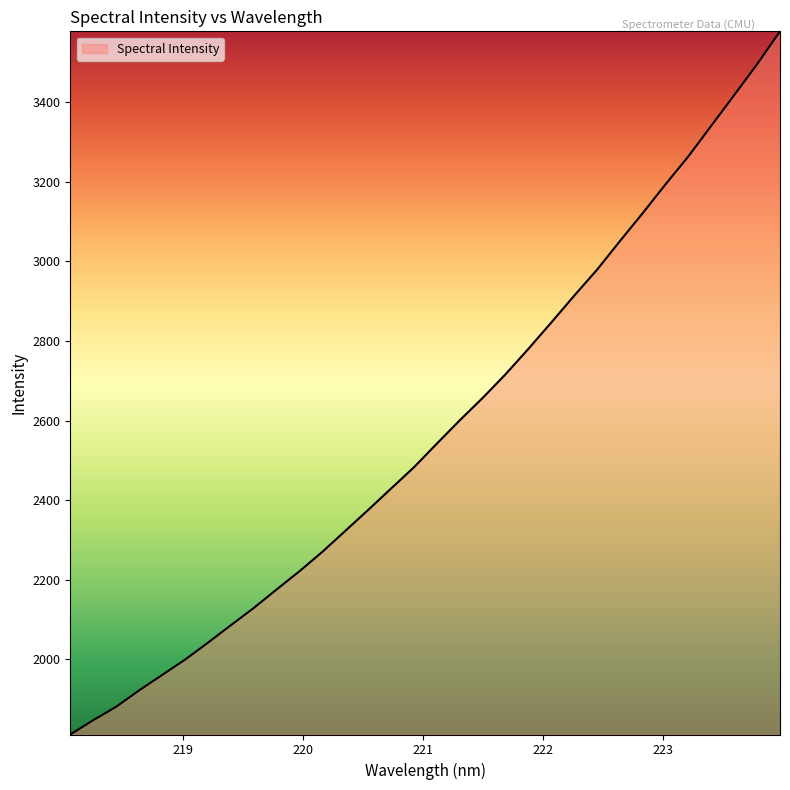

How many lines are shown in the chart?

1